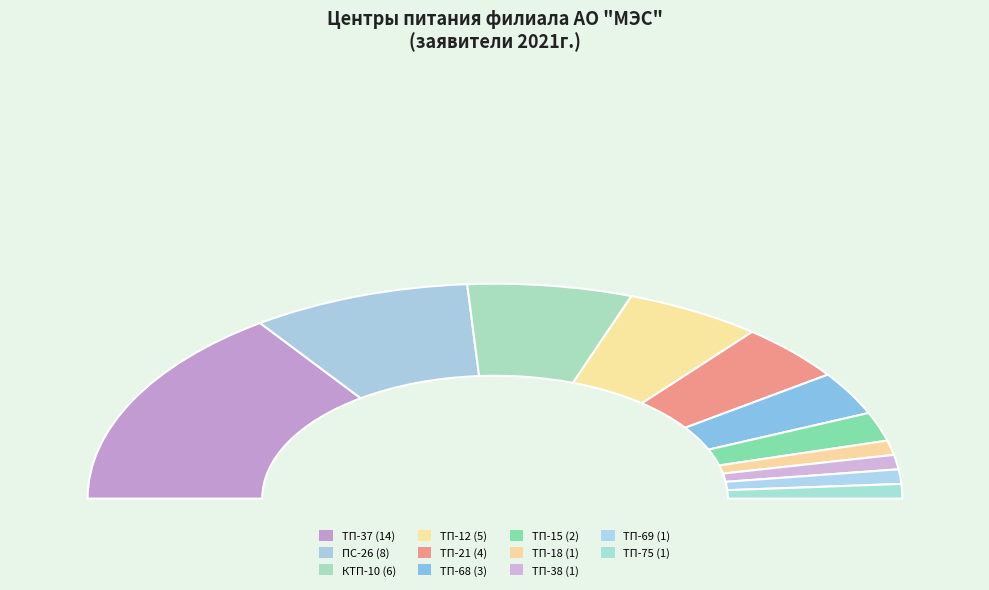

Which category has the biggest portion of the pie?

ТП-37